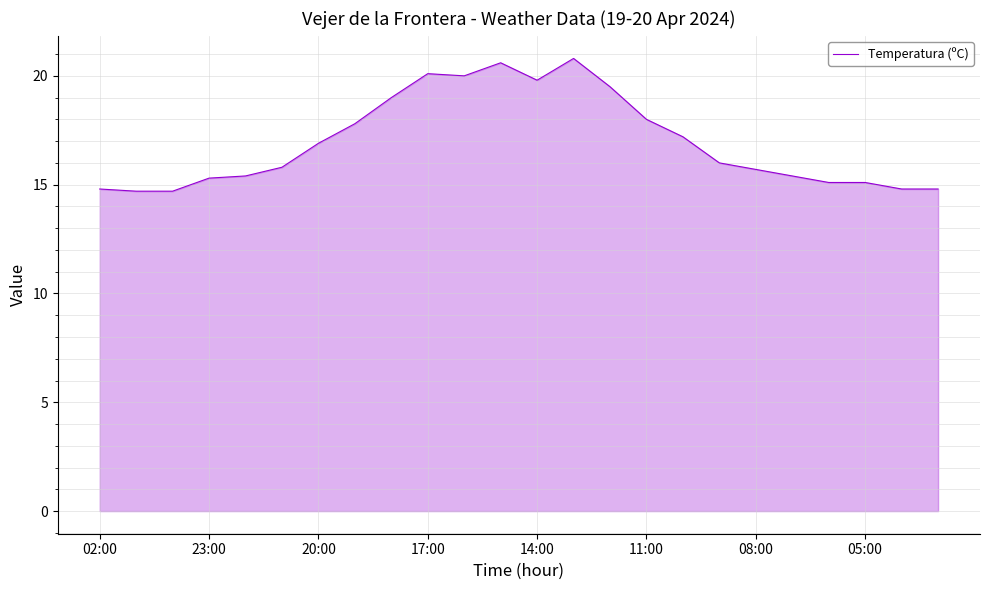

What is the difference between the maximum and minimum values?

6.1